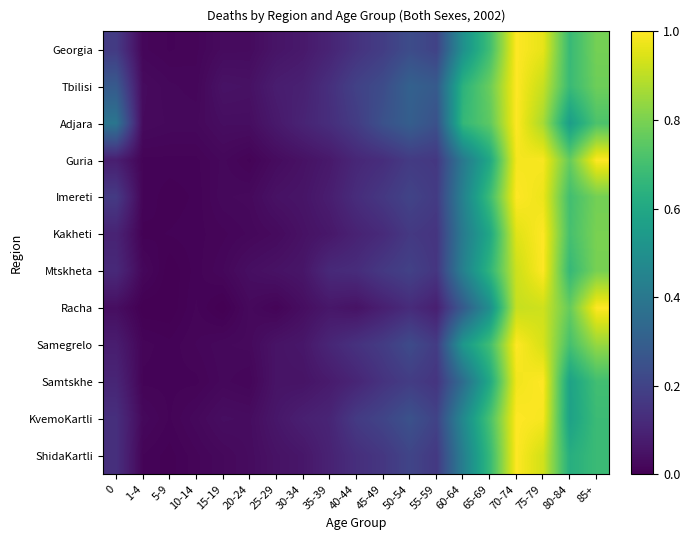

Reading right to left, extract all data points from this chart.

Georgia: 85+=0.8	80-84=0.7	75-79=1.0	70-74=1.0	65-69=0.7	60-64=0.5	55-59=0.2	50-54=0.2	45-49=0.2	40-44=0.1	35-39=0.1	30-34=0.1	25-29=0.1	20-24=0.0	15-19=0.0	10-14=0.0	5-9=0.0	1-4=0.0	0=0.2
Tbilisi: 85+=0.8	80-84=0.7	75-79=0.9	70-74=1.0	65-69=0.8	60-64=0.6	55-59=0.3	50-54=0.3	45-49=0.2	40-44=0.2	35-39=0.1	30-34=0.1	25-29=0.1	20-24=0.0	15-19=0.0	10-14=0.0	5-9=0.0	1-4=0.0	0=0.3
Adjara: 85+=0.7	80-84=0.6	75-79=0.9	70-74=1.0	65-69=0.8	60-64=0.7	55-59=0.2	50-54=0.3	45-49=0.2	40-44=0.2	35-39=0.1	30-34=0.1	25-29=0.1	20-24=0.0	15-19=0.0	10-14=0.0	5-9=0.0	1-4=0.0	0=0.4
Guria: 85+=1.0	80-84=0.8	75-79=1.0	70-74=1.0	65-69=0.6	60-64=0.4	55-59=0.2	50-54=0.2	45-49=0.1	40-44=0.1	35-39=0.1	30-34=0.0	25-29=0.0	20-24=0.0	15-19=0.0	10-14=0.0	5-9=0.0	1-4=0.0	0=0.1
Imereti: 85+=0.8	80-84=0.7	75-79=1.0	70-74=1.0	65-69=0.7	60-64=0.4	55-59=0.2	50-54=0.2	45-49=0.2	40-44=0.1	35-39=0.1	30-34=0.1	25-29=0.0	20-24=0.0	15-19=0.0	10-14=0.0	5-9=0.0	1-4=0.0	0=0.2
Kakheti: 85+=0.8	80-84=0.7	75-79=1.0	70-74=1.0	65-69=0.6	60-64=0.4	55-59=0.2	50-54=0.2	45-49=0.1	40-44=0.1	35-39=0.1	30-34=0.0	25-29=0.0	20-24=0.0	15-19=0.0	10-14=0.0	5-9=0.0	1-4=0.0	0=0.1
Mtskheta: 85+=0.8	80-84=0.7	75-79=1.0	70-74=0.9	65-69=0.7	60-64=0.4	55-59=0.2	50-54=0.2	45-49=0.2	40-44=0.1	35-39=0.1	30-34=0.1	25-29=0.0	20-24=0.0	15-19=0.0	10-14=0.0	5-9=0.0	1-4=0.0	0=0.1
Racha: 85+=1.0	80-84=0.8	75-79=0.9	70-74=0.9	65-69=0.5	60-64=0.3	55-59=0.1	50-54=0.1	45-49=0.1	40-44=0.0	35-39=0.1	30-34=0.0	25-29=0.0	20-24=0.0	15-19=0.0	10-14=0.0	5-9=0.0	1-4=0.0	0=0.0
Samegrelo: 85+=0.8	80-84=0.7	75-79=0.9	70-74=1.0	65-69=0.7	60-64=0.5	55-59=0.2	50-54=0.2	45-49=0.2	40-44=0.1	35-39=0.1	30-34=0.1	25-29=0.1	20-24=0.0	15-19=0.0	10-14=0.0	5-9=0.0	1-4=0.0	0=0.1
Samtskhe: 85+=0.7	80-84=0.6	75-79=1.0	70-74=1.0	65-69=0.6	60-64=0.4	55-59=0.2	50-54=0.2	45-49=0.1	40-44=0.1	35-39=0.1	30-34=0.1	25-29=0.1	20-24=0.0	15-19=0.0	10-14=0.0	5-9=0.0	1-4=0.0	0=0.1
KvemoKartli: 85+=0.7	80-84=0.6	75-79=1.0	70-74=1.0	65-69=0.7	60-64=0.5	55-59=0.2	50-54=0.3	45-49=0.2	40-44=0.2	35-39=0.1	30-34=0.1	25-29=0.1	20-24=0.0	15-19=0.0	10-14=0.0	5-9=0.0	1-4=0.0	0=0.1
ShidaKartli: 85+=0.7	80-84=0.6	75-79=0.9	70-74=1.0	65-69=0.7	60-64=0.4	55-59=0.2	50-54=0.2	45-49=0.2	40-44=0.1	35-39=0.1	30-34=0.1	25-29=0.0	20-24=0.0	15-19=0.0	10-14=0.0	5-9=0.0	1-4=0.0	0=0.1